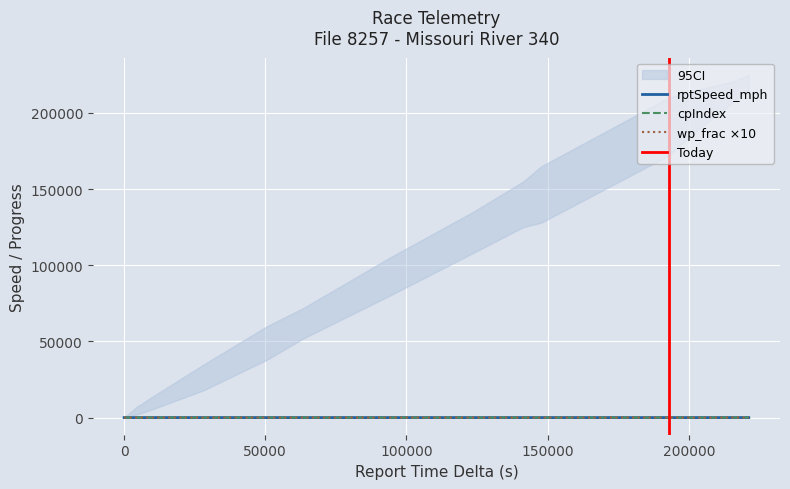

What is the total value across all series at 202518?

17.4